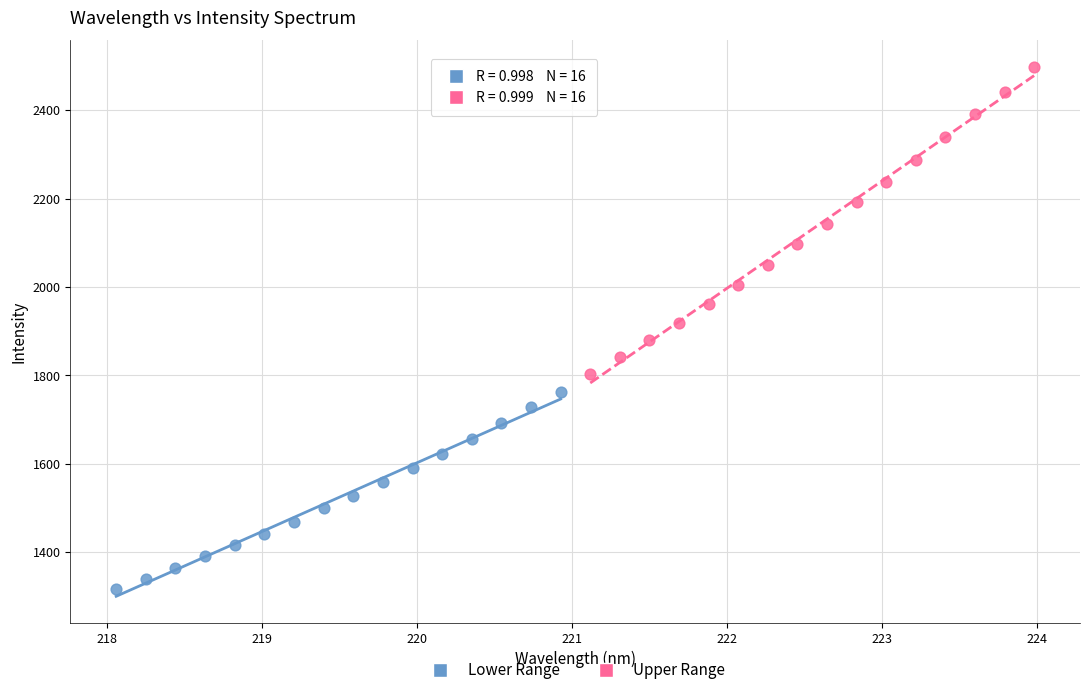

Which series contains the highest Y value?

Upper Range